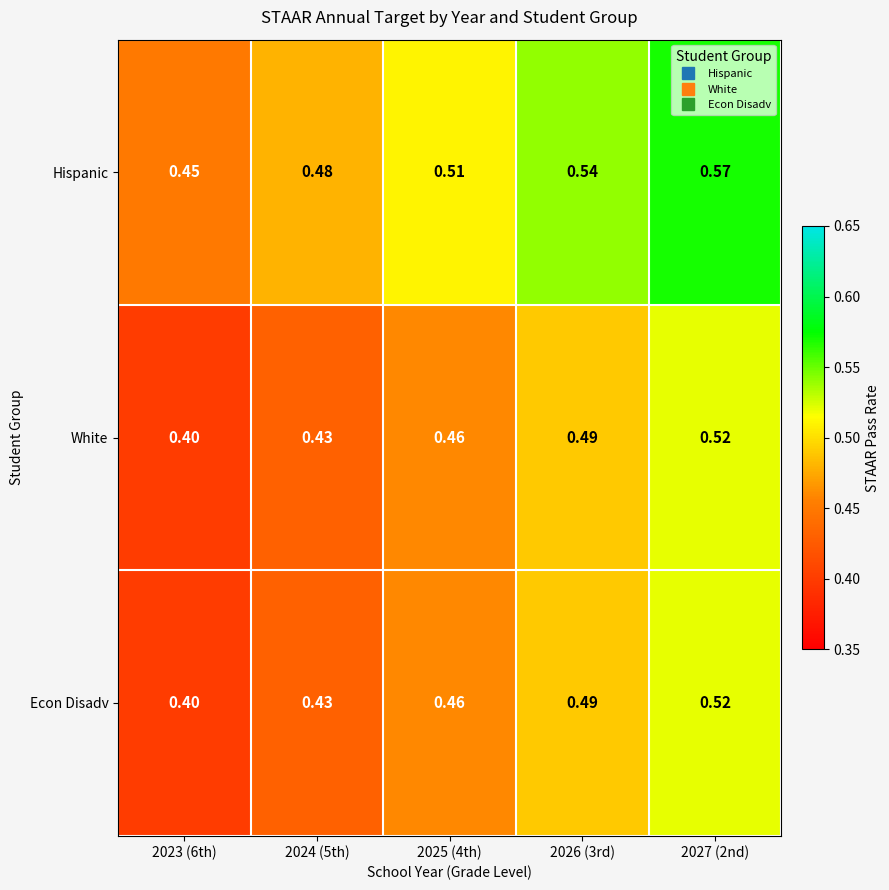

Which series has the largest total across all categories?

Hispanic